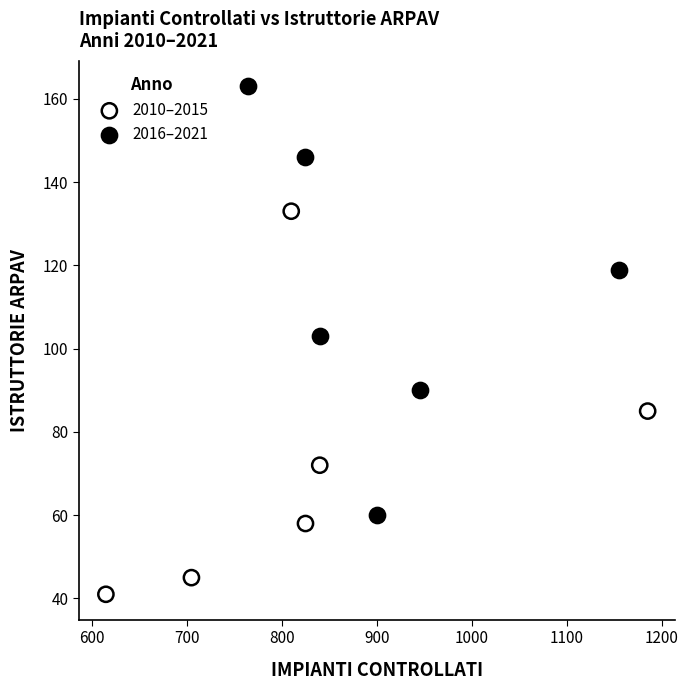

What are all the series names shown in the legend?

2010–2015, 2016–2021